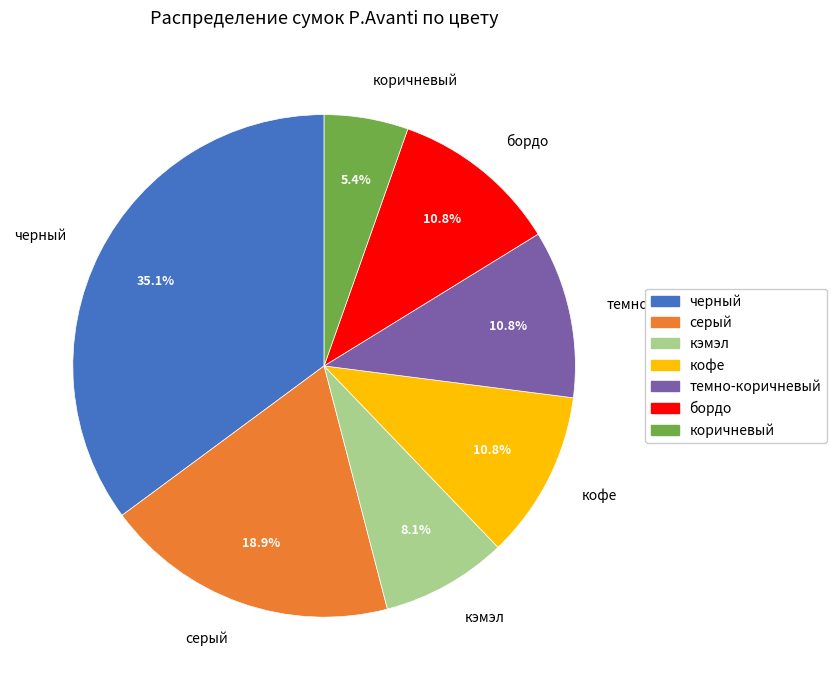

How many slices are in this pie chart?

7